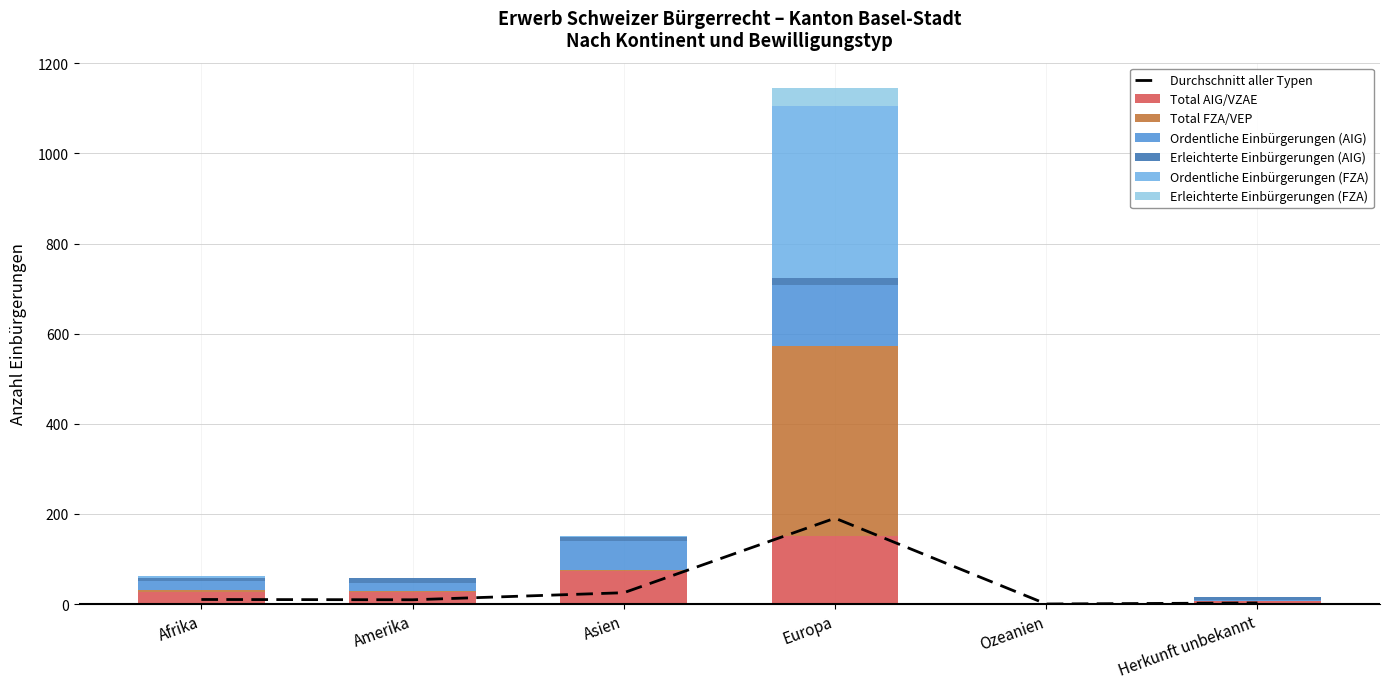

Between Asien and Herkunft unbekannt, which series saw the biggest shift?

Total AIG/VZAE